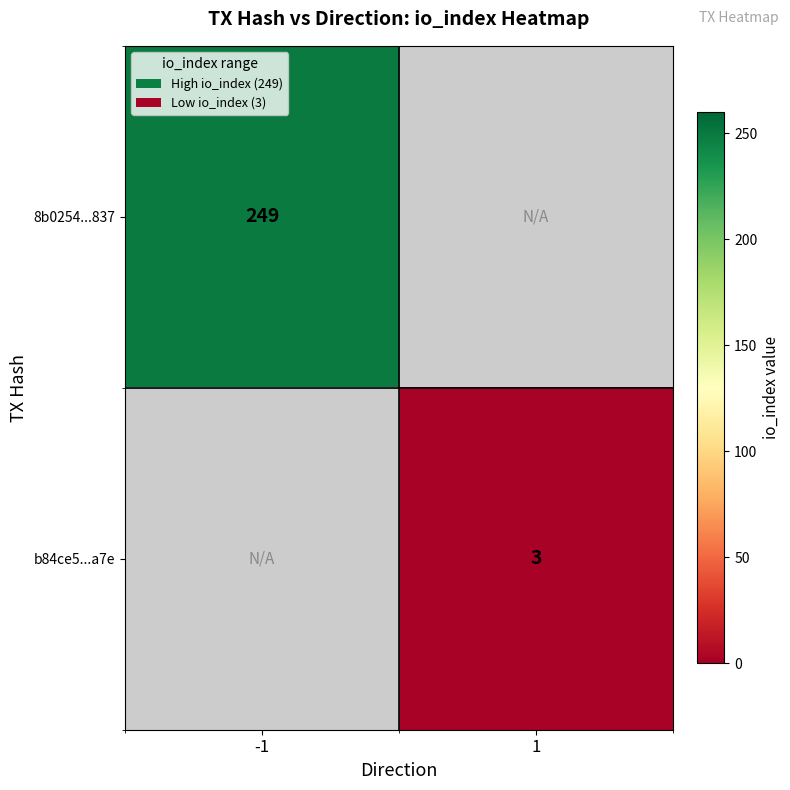

At which category does the chart reach its peak across all series?

-1